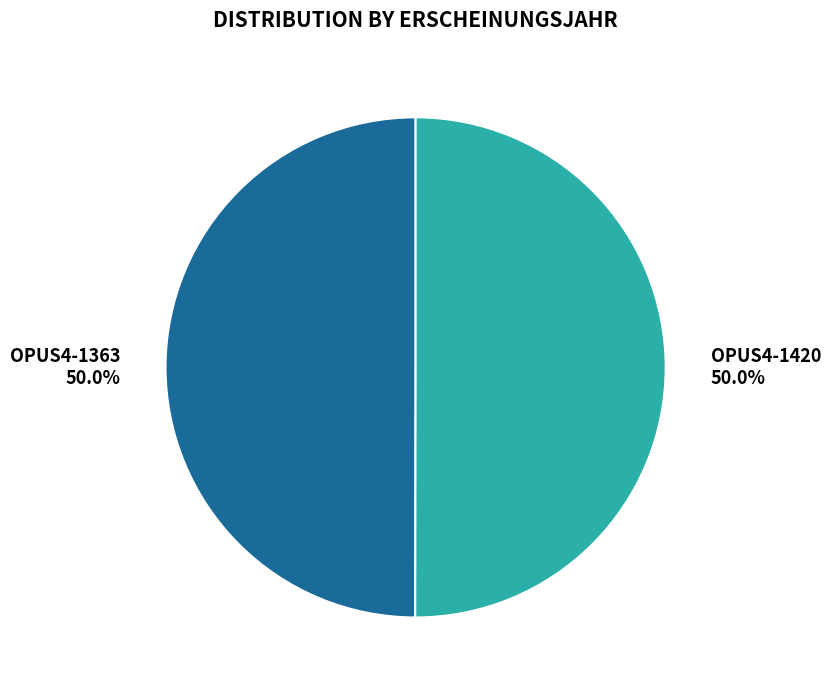

Approximately how many times larger is the value at OPUS4-1363 compared to OPUS4-1420?

1.0